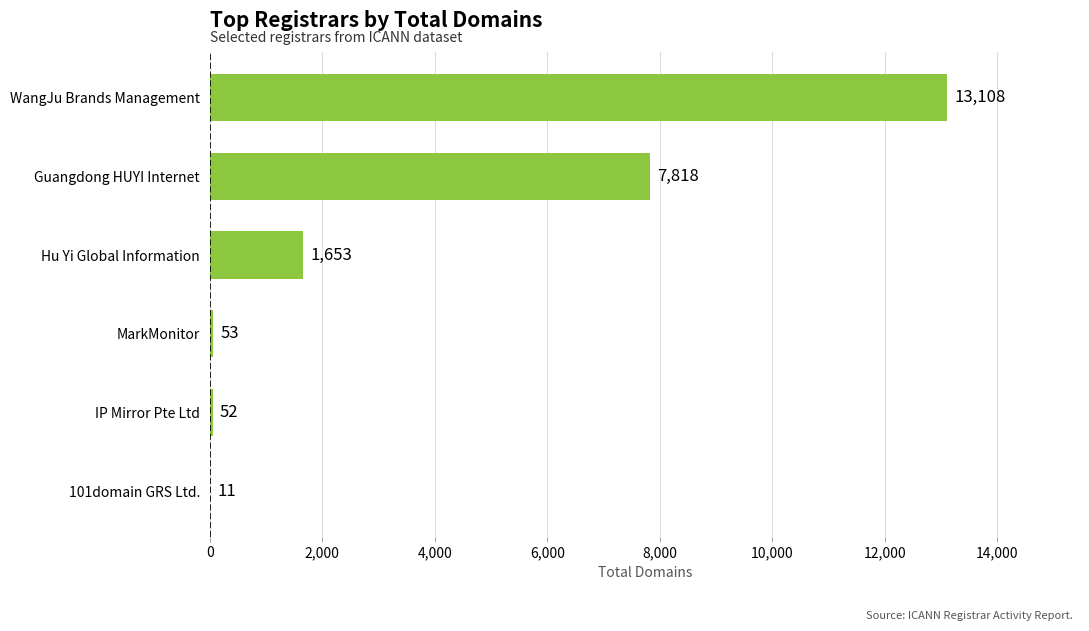

What is the change in value from MarkMonitor to WangJu Brands Management?

+13055